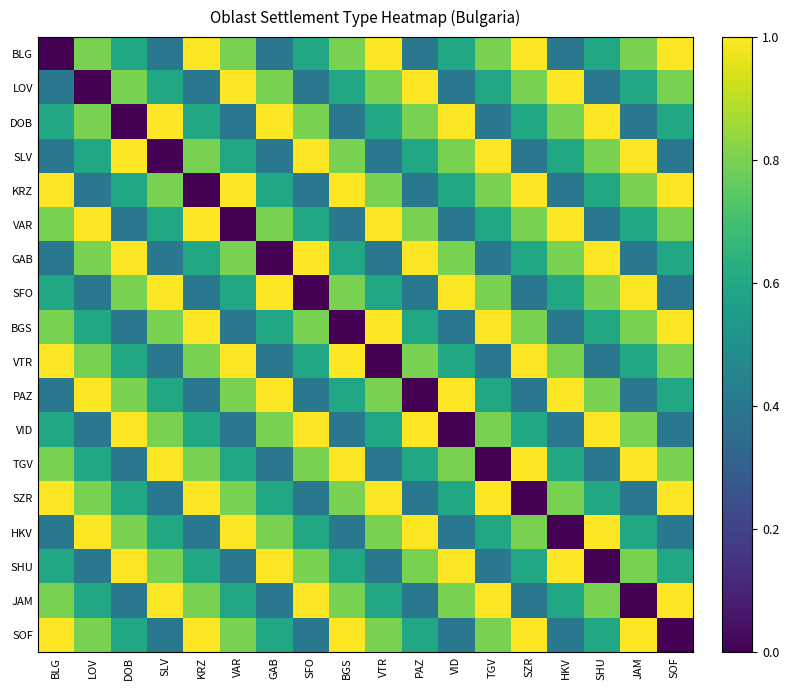

Count the number of categories in the chart.

18